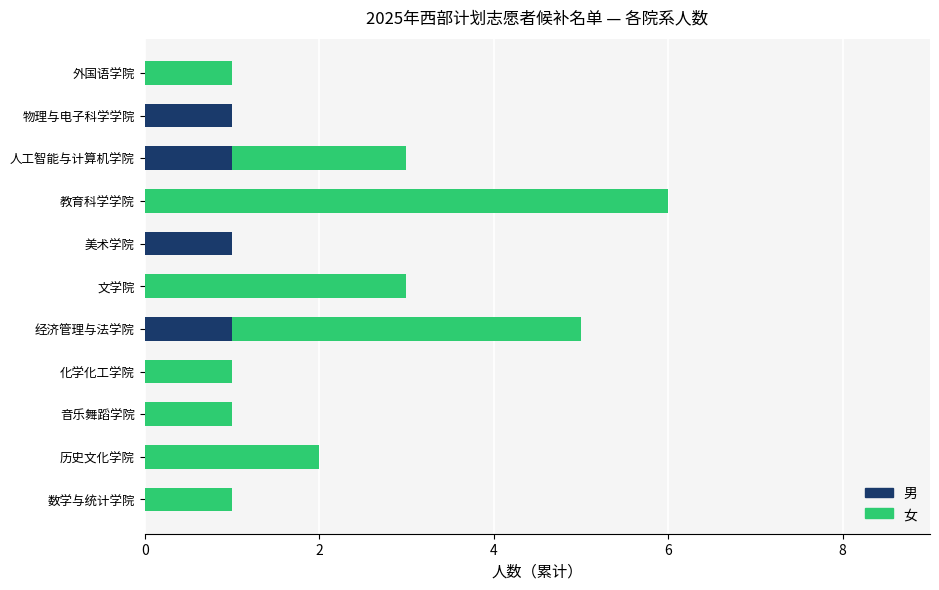

At which category is the sum across all series the highest?

教育科学学院